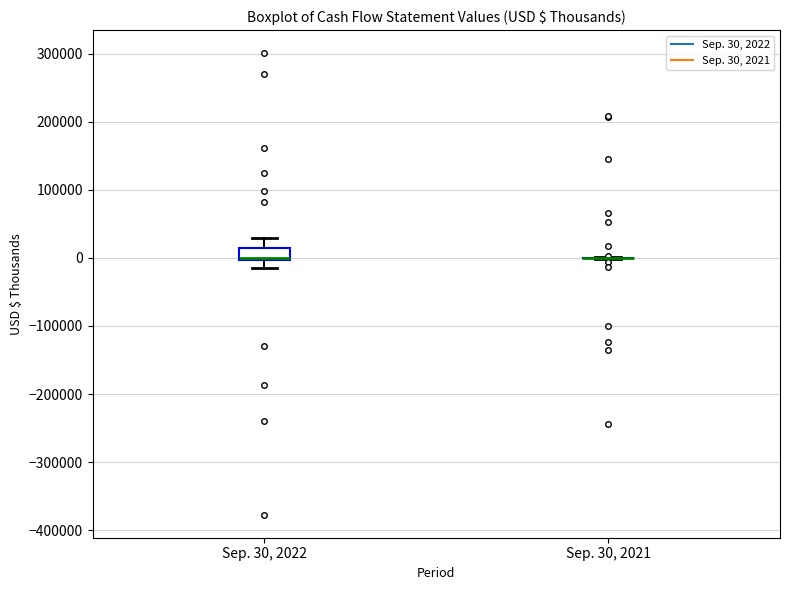

Which box is the tallest, from its lower edge to its upper edge?

Sep. 30, 2022